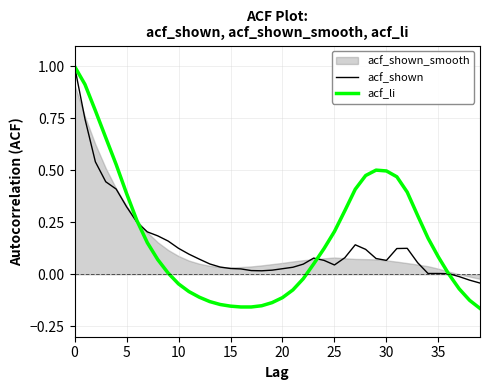

What is the highest value of the acf_li series?

1.0